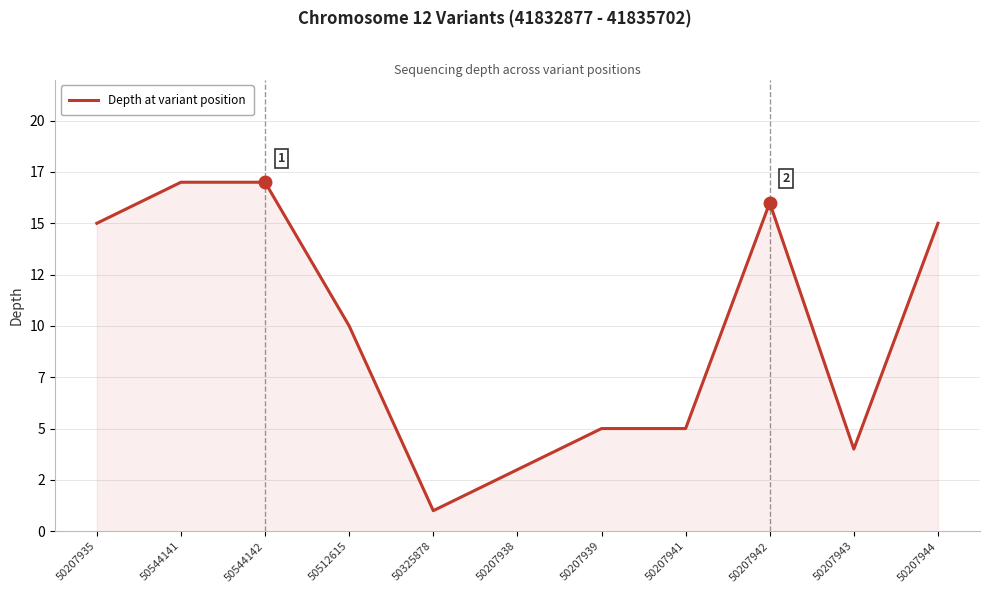

What is the sum of the values at 50512615 and 50207944?

25